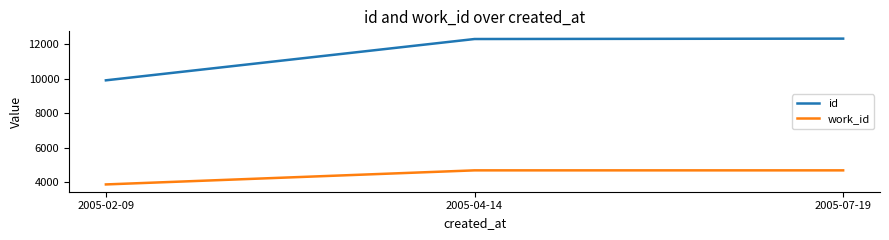

What is the highest value of the id series?

12330